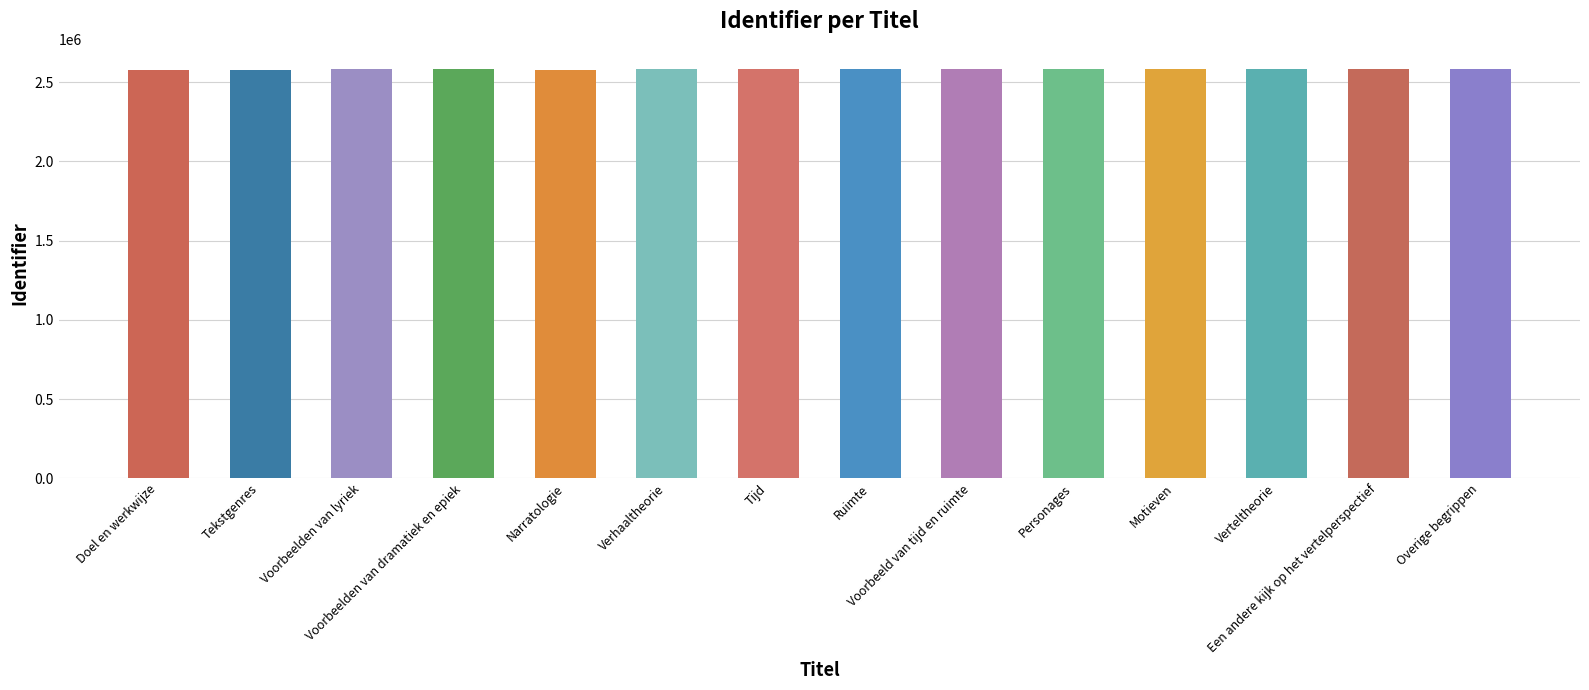

What is the sum of all values?

36127909